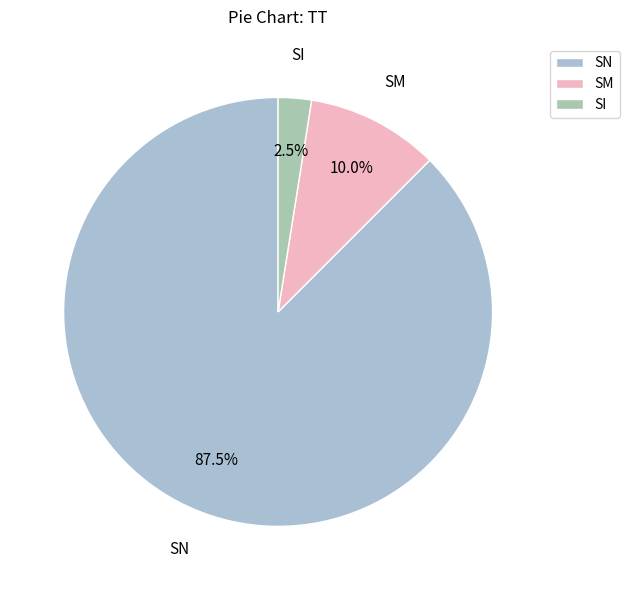

How many segments does this pie chart have?

3